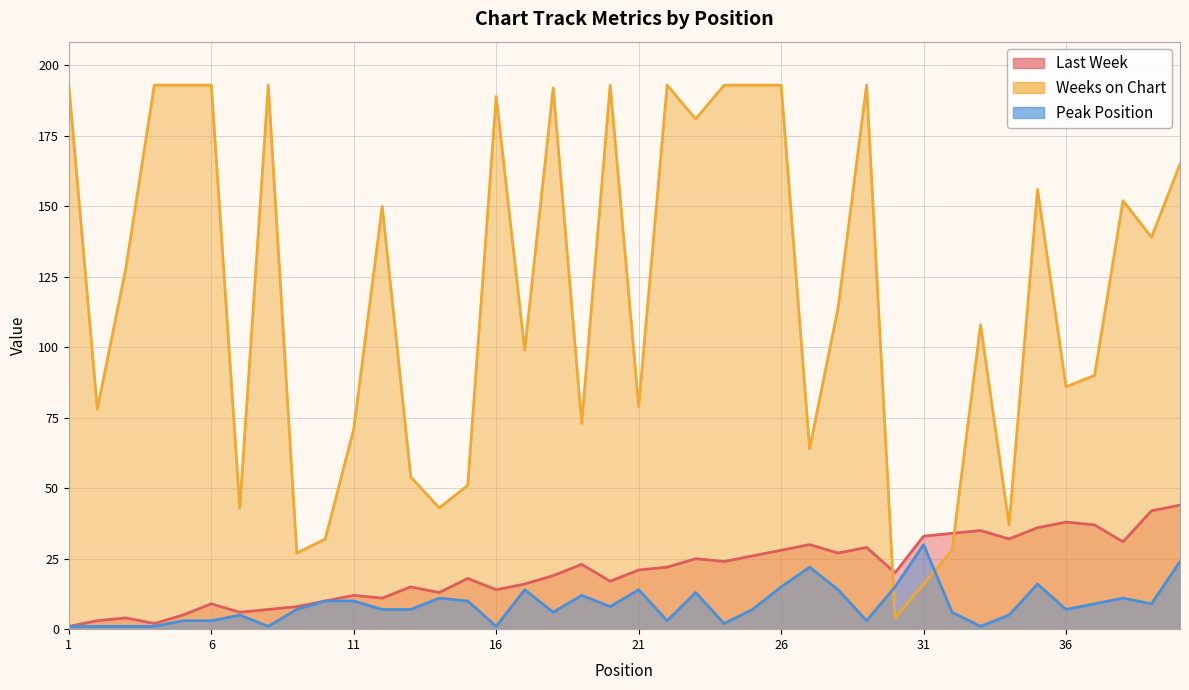

At which category is the sum across all series the highest?

26